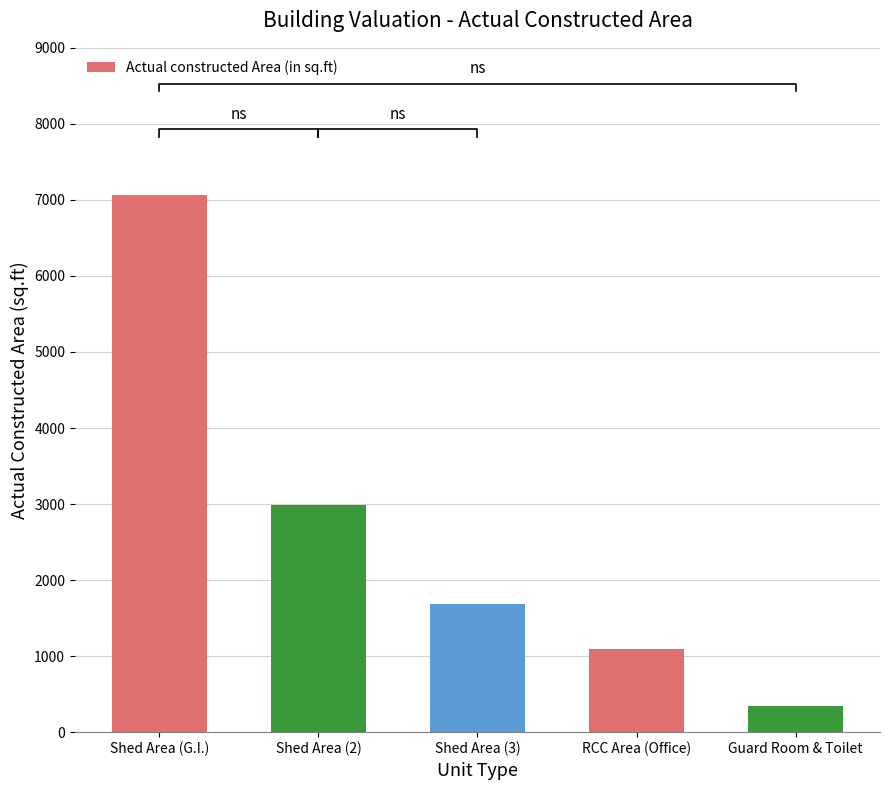

What is the difference between the values at Shed Area (G.I.) and Shed Area (3)?

5385